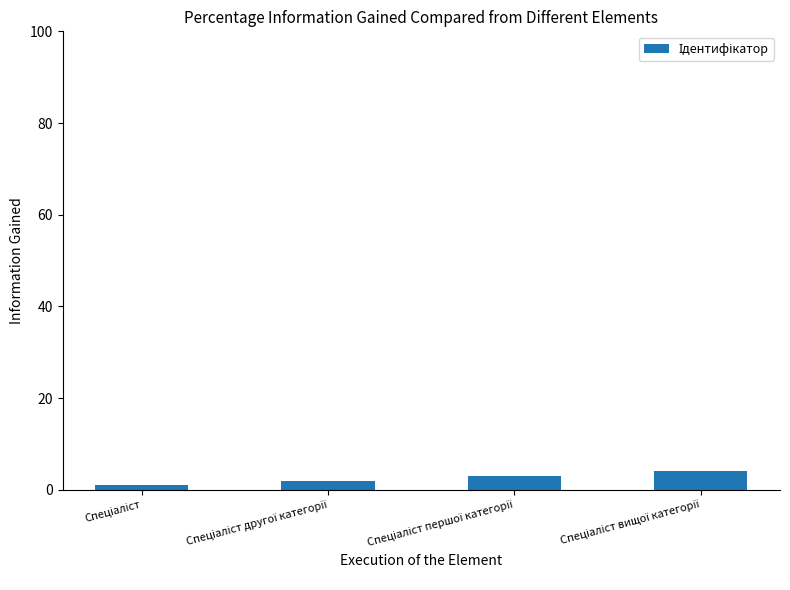

What is the difference between the maximum and minimum values?

3